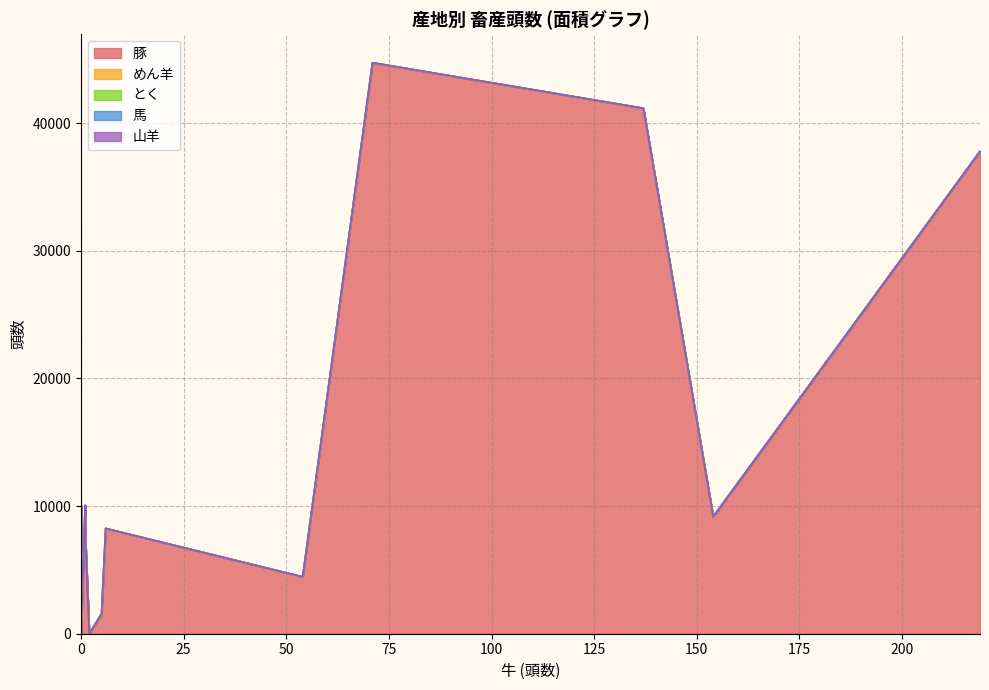

Count the number of categories in the chart.

17